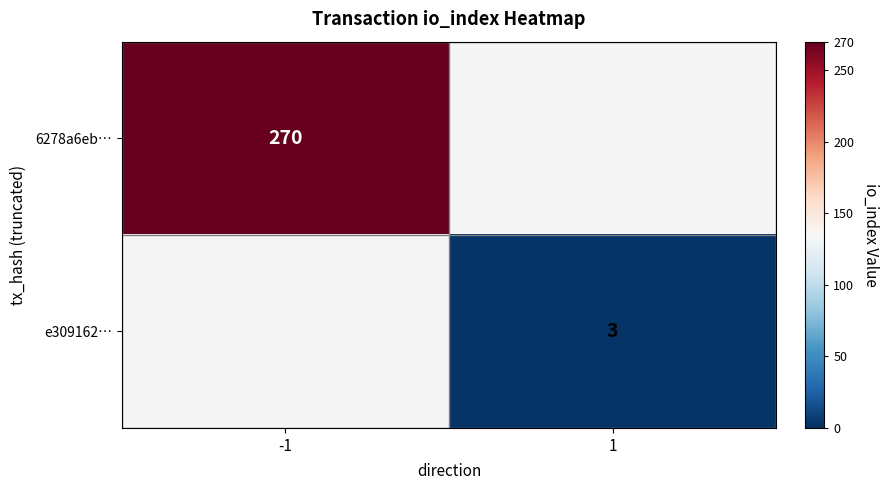

Is it true that e309162… equals 3 at 1?

True